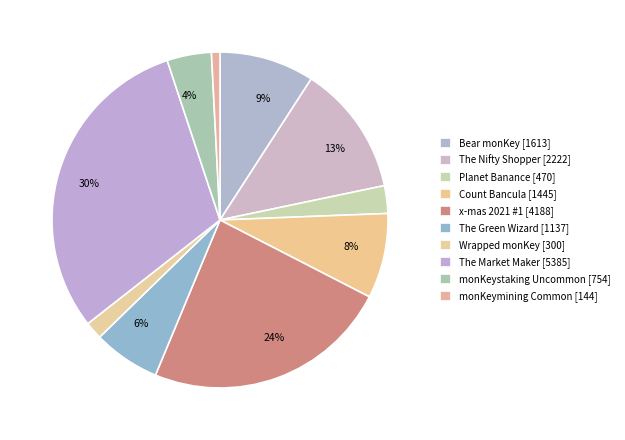

Rank the categories by value from lowest to highest.

monKeymining Common [144], Wrapped monKey [300], Planet Banance [470], monKeystaking Uncommon [754], The Green Wizard [1137], Count Bancula [1445], Bear monKey [1613], The Nifty Shopper [2222], x-mas 2021 #1 [4188], The Market Maker [5385]